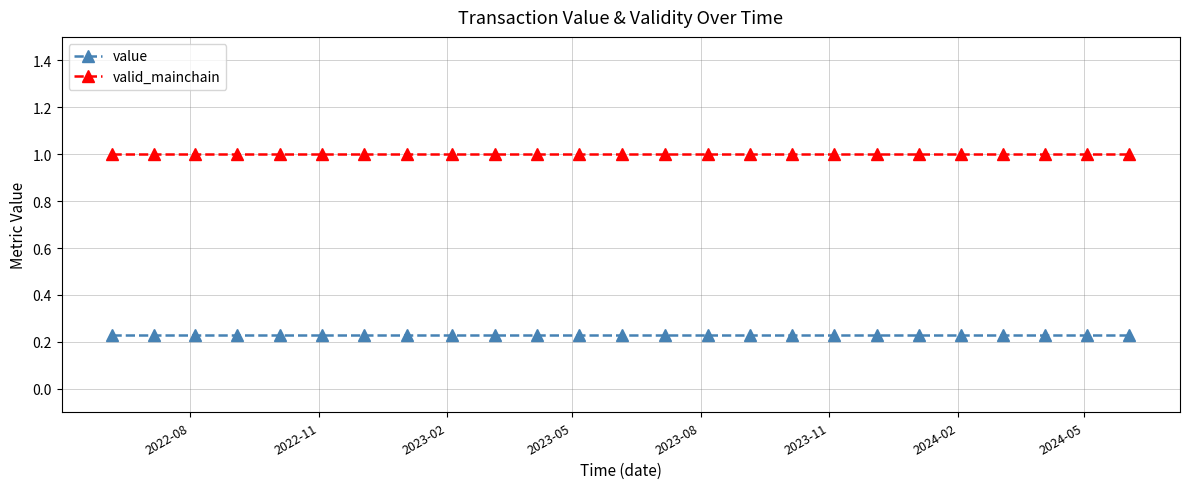

Which series has the largest total across all categories?

valid_mainchain